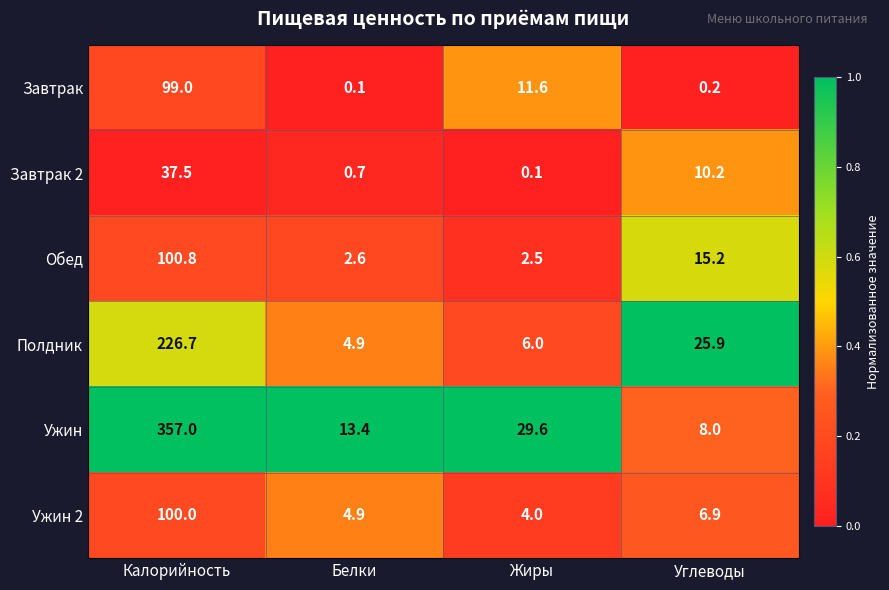

What is the difference between the maximum and minimum values in the Ужин 2 series?

96.0